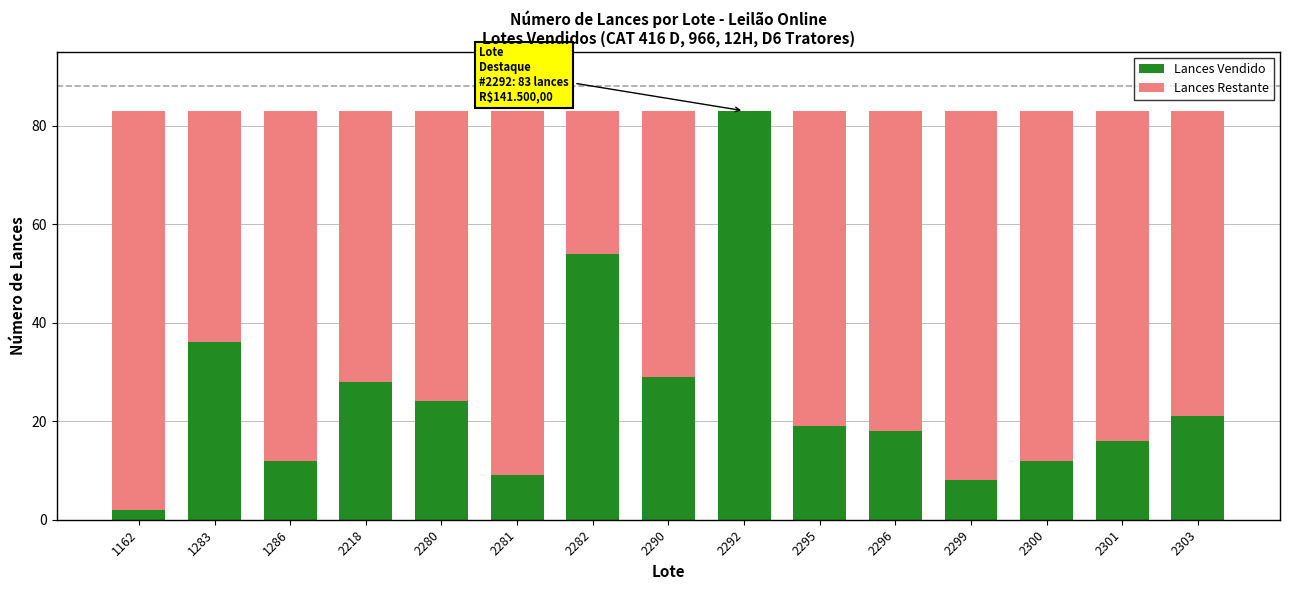

The value of Lances Vendido at 2296 is 6. True or false?

False